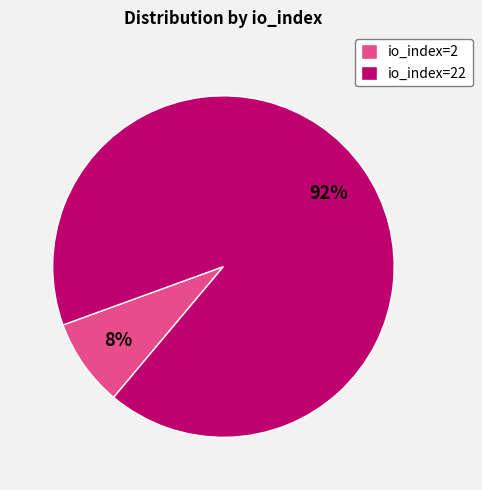

To the nearest percent, what is the combined percentage of io_index=22 and io_index=2?

100%